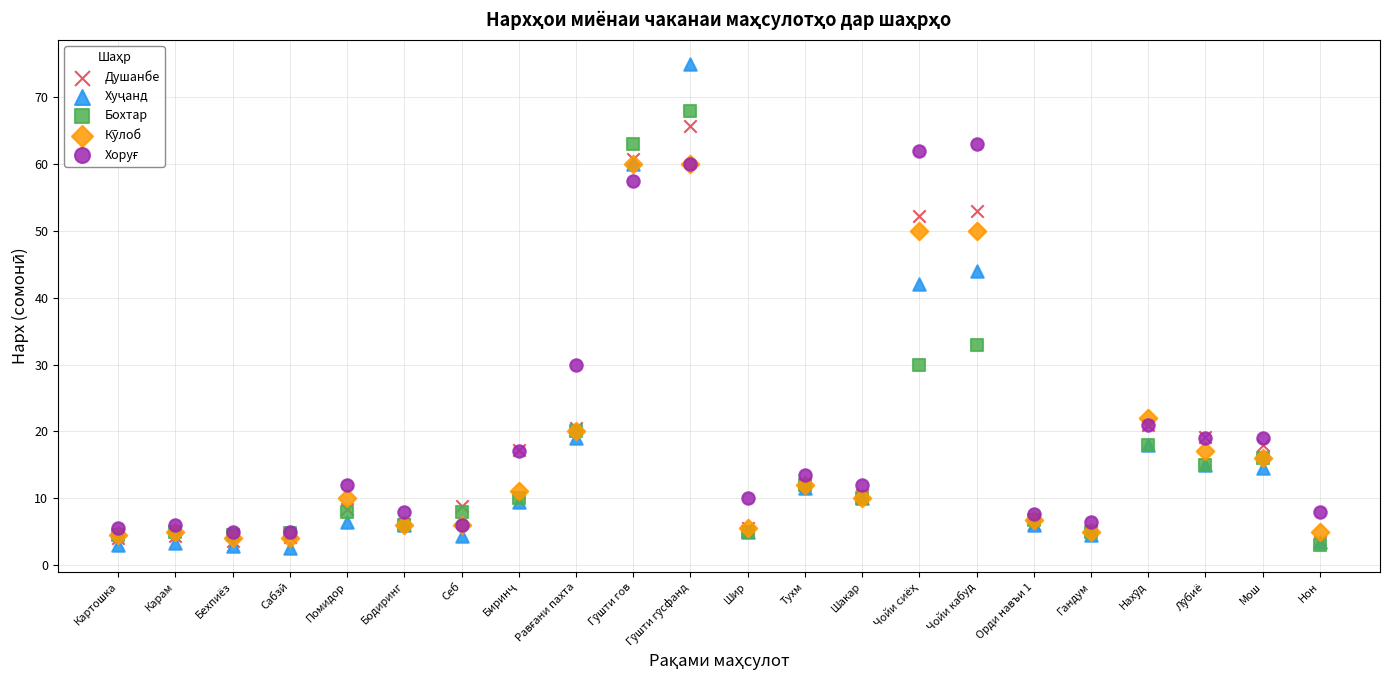

In the Бохтар series, what Y value is closest to 35?

33.0